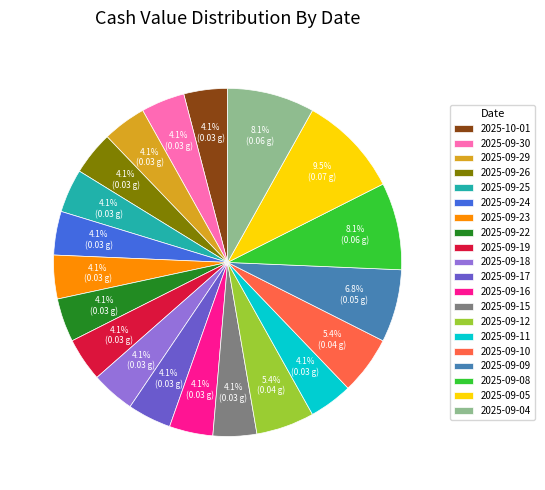

The 2025-09-26 slice represents 11% of the pie. True or false?

False